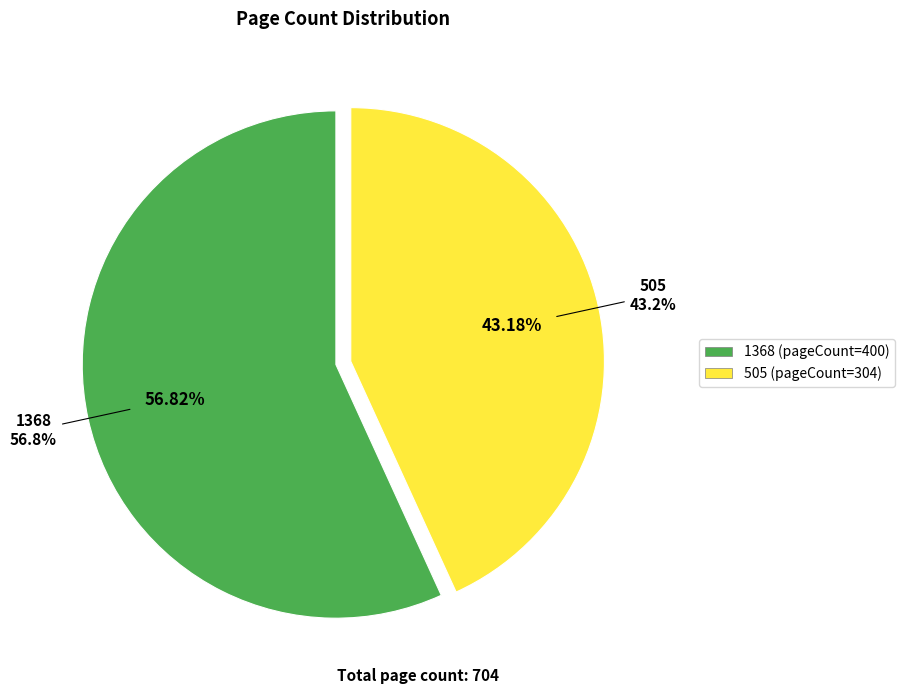

How many slices are in this pie chart?

2